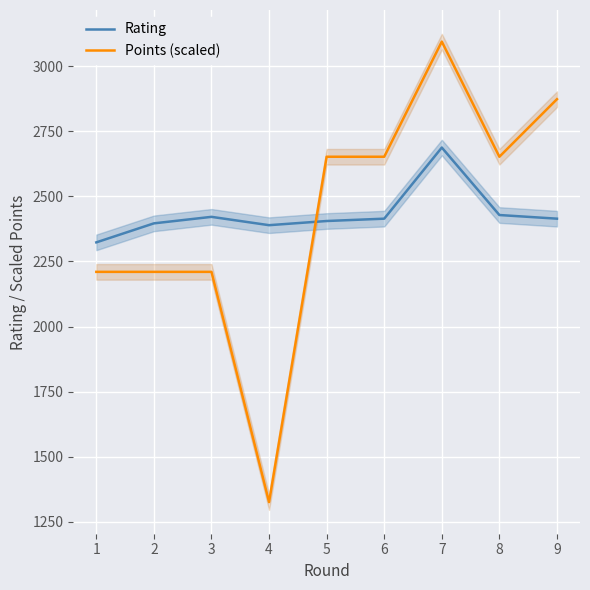

Which series has the largest total across all categories?

Rating